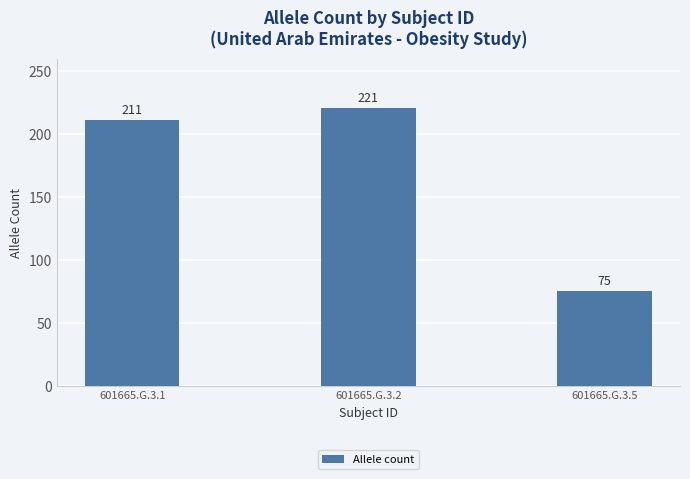

What is the ratio of the value at 601665.G.3.5 to the value at 601665.G.3.1?

0.4